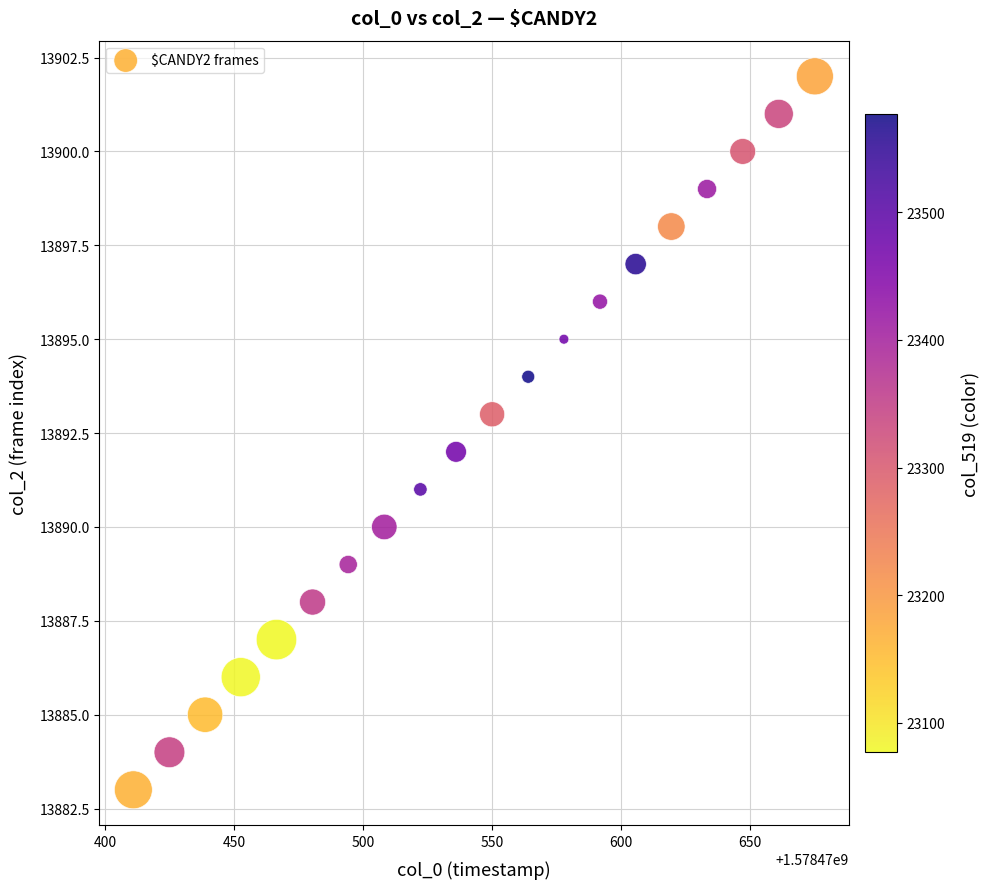

What is the range of Y values (max minus min)?

19